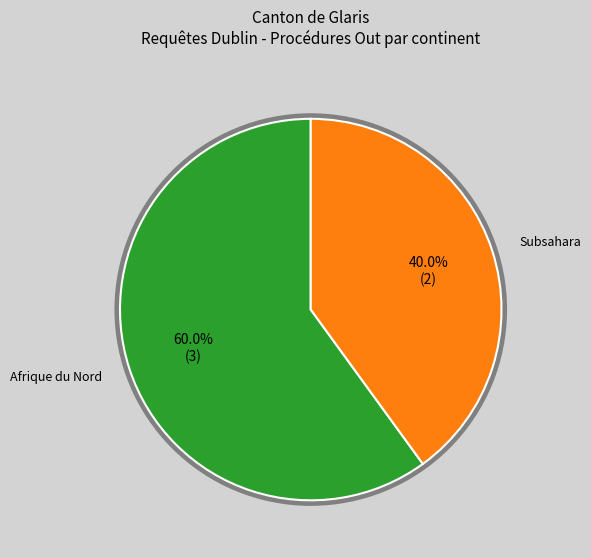

Is there any slice that represents more than half of the pie?

Yes